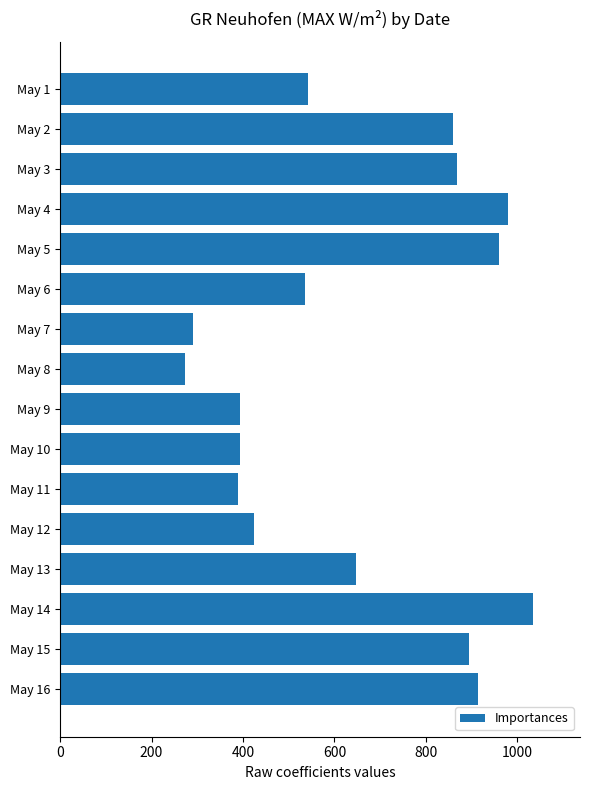

What is the sum of all values?

10393.3